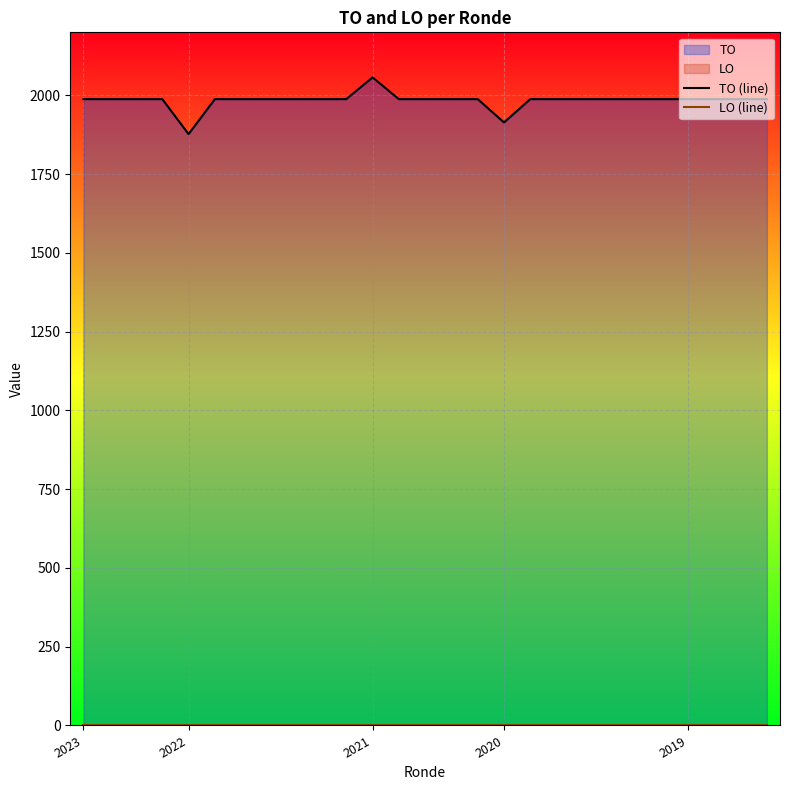

List the series in order of their peak value, lowest first.

LO (line), TO (line)